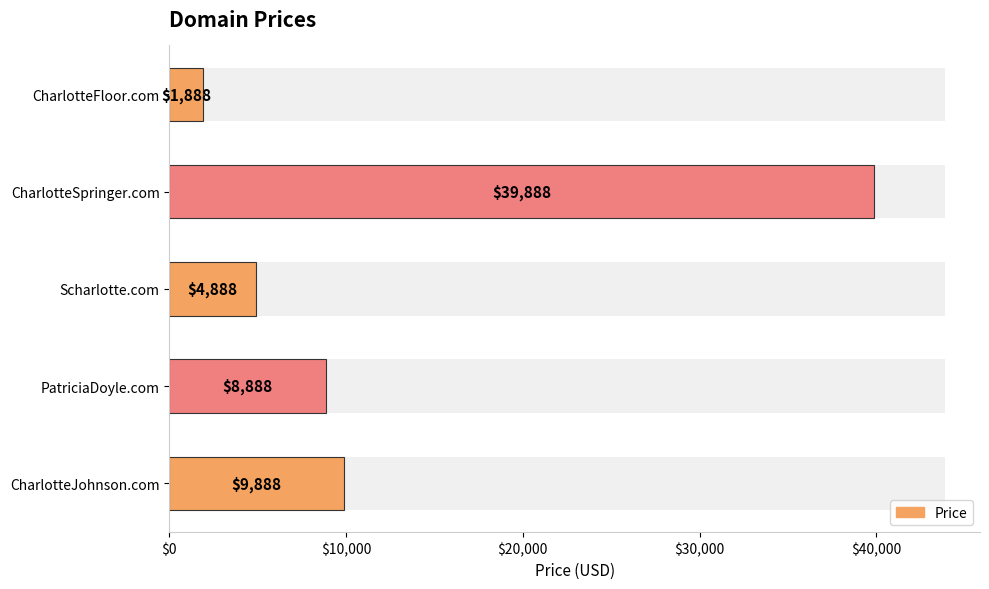

What is the change in value from CharlotteJohnson.com to PatriciaDoyle.com?

-1000